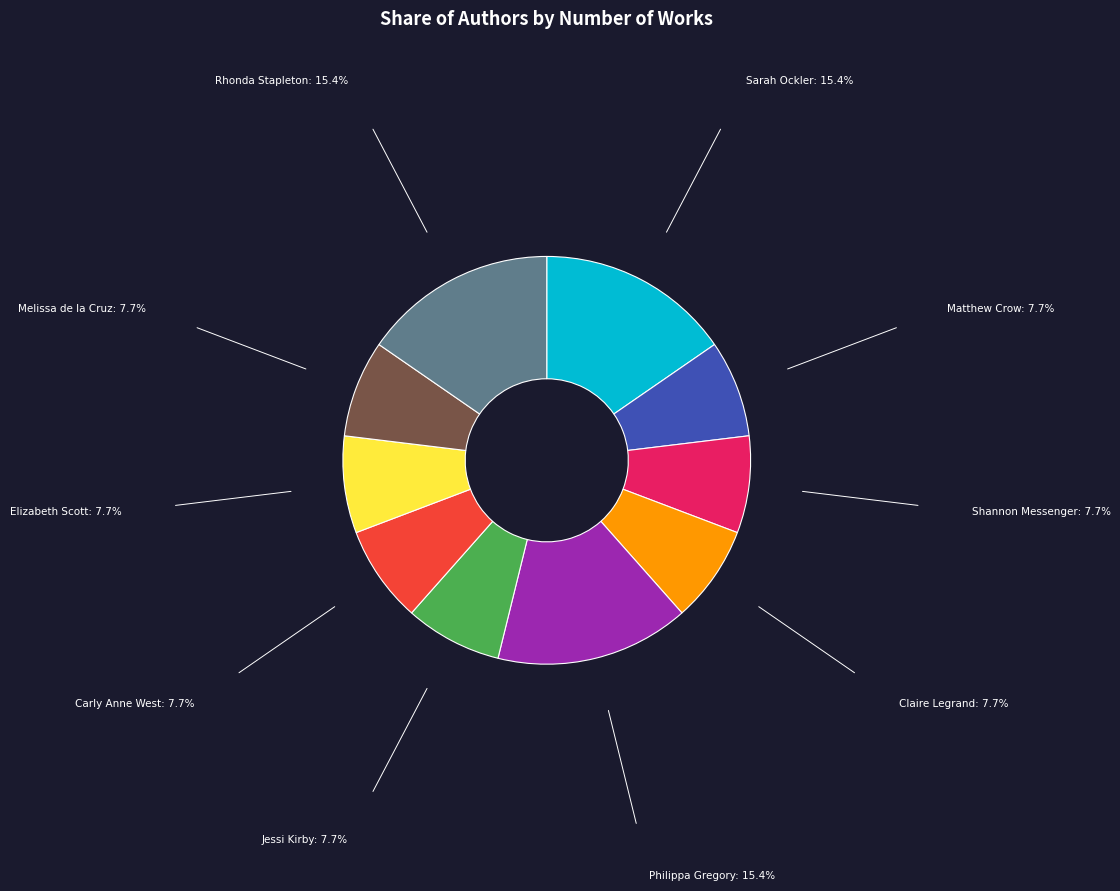

Is the sum of Claire Legrand and Matthew Crow greater than half?

No